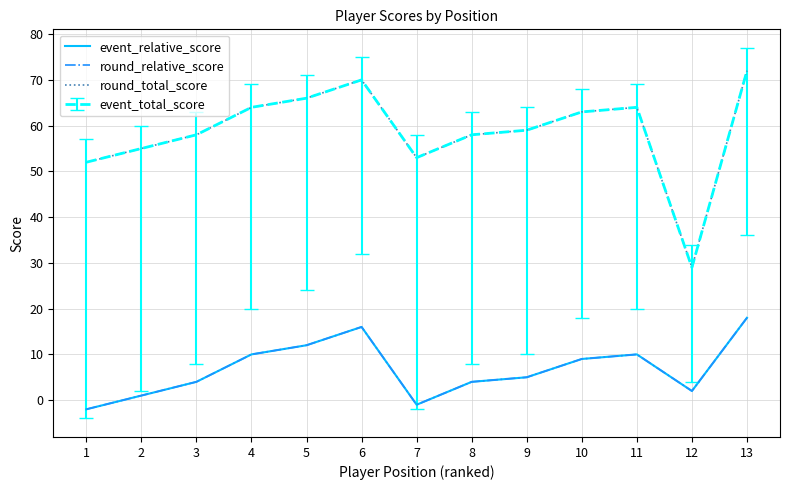

Does the chart have visible grid lines?

Yes